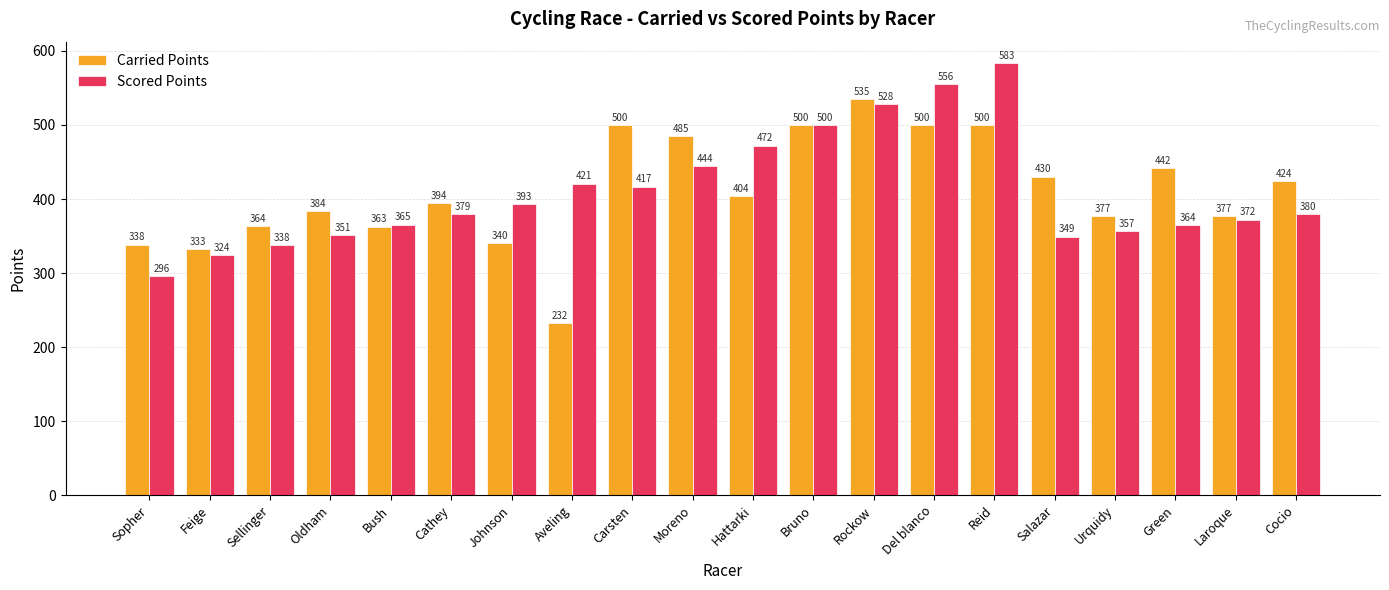

Is it true that Carried Points equals 494.6 at Feige?

False